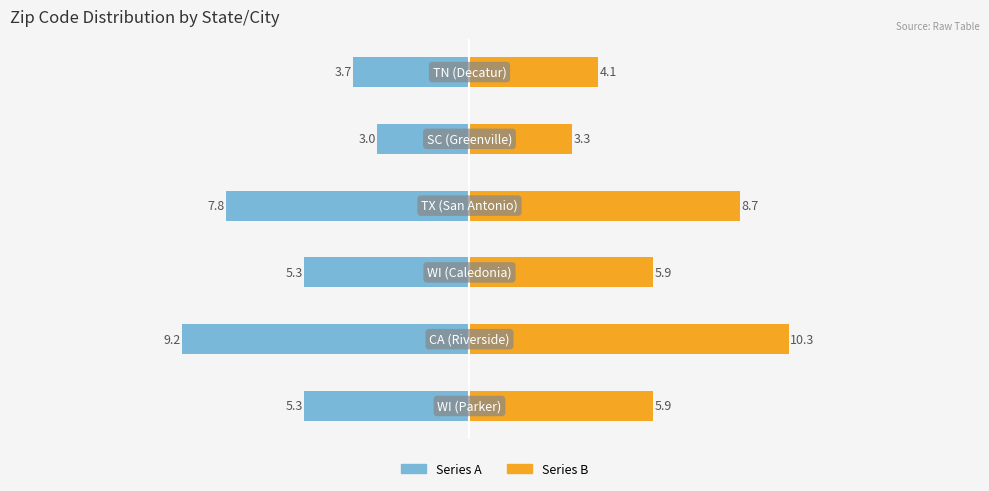

Between 2 and 5, which series saw the biggest shift?

Zip Code (series B)